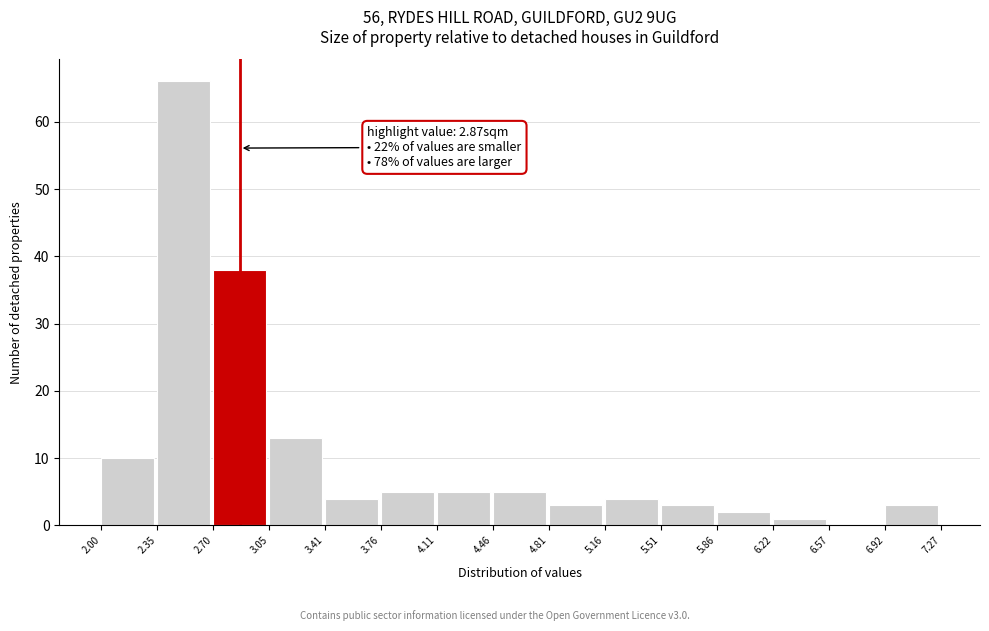

Over which range of the x-axis is the bar tallest?

2.35 to 2.70